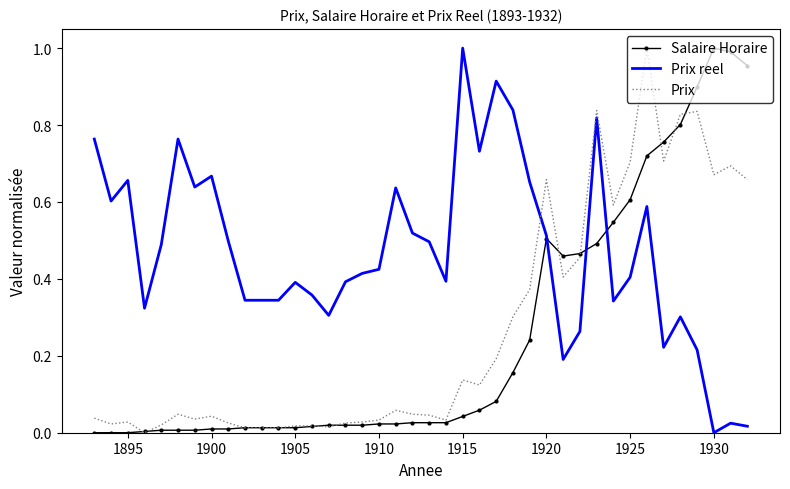

Which series has the largest total across all categories?

Prix reel